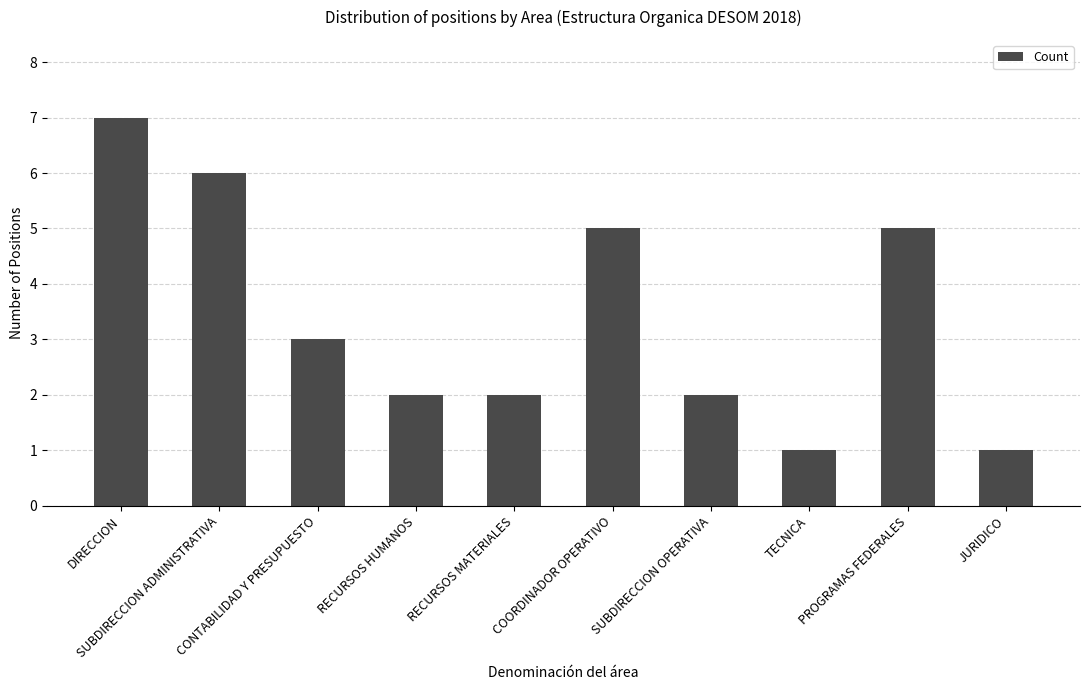

What is the maximum value shown in the chart?

7